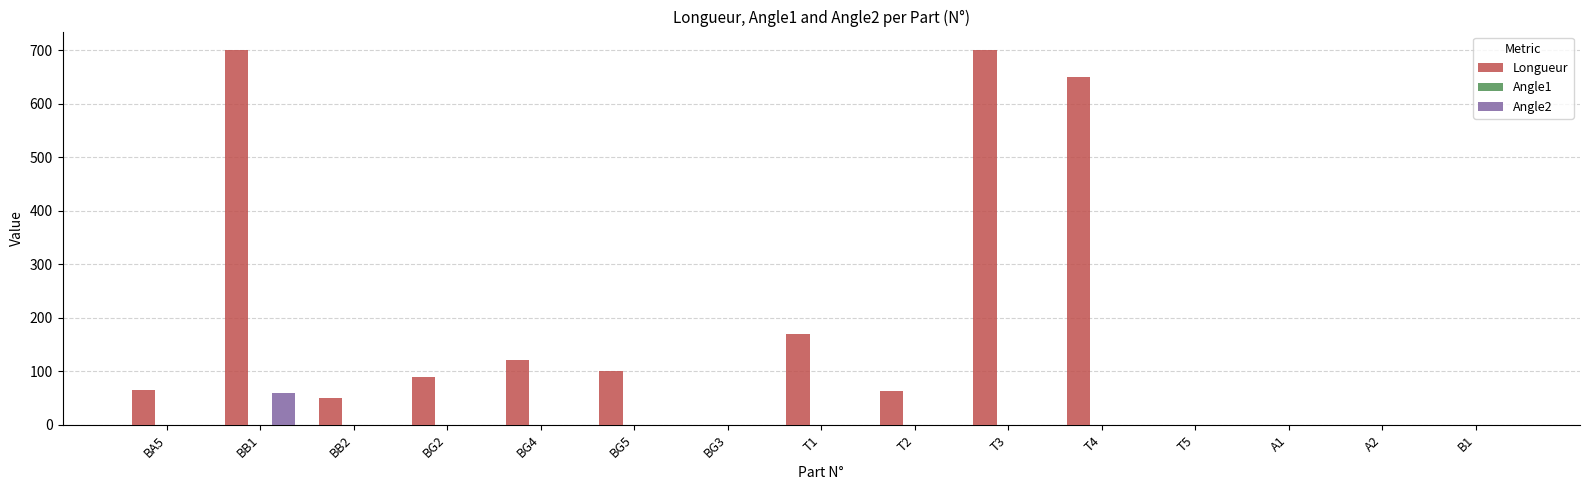

Is the value of Longueur at BG4 greater than the value of Angle2 at BG3?

Yes